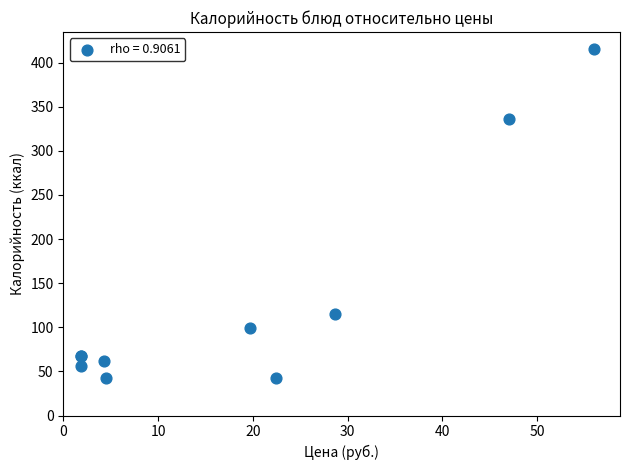

What Y value in the scatter plot is closest to 229?

336.0